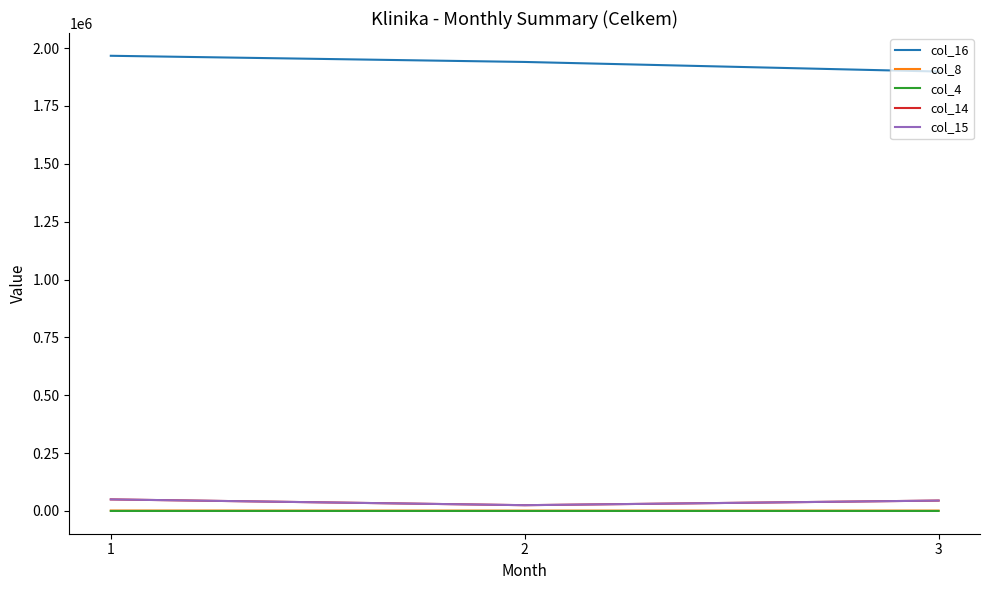

Does the chart have visible grid lines?

No